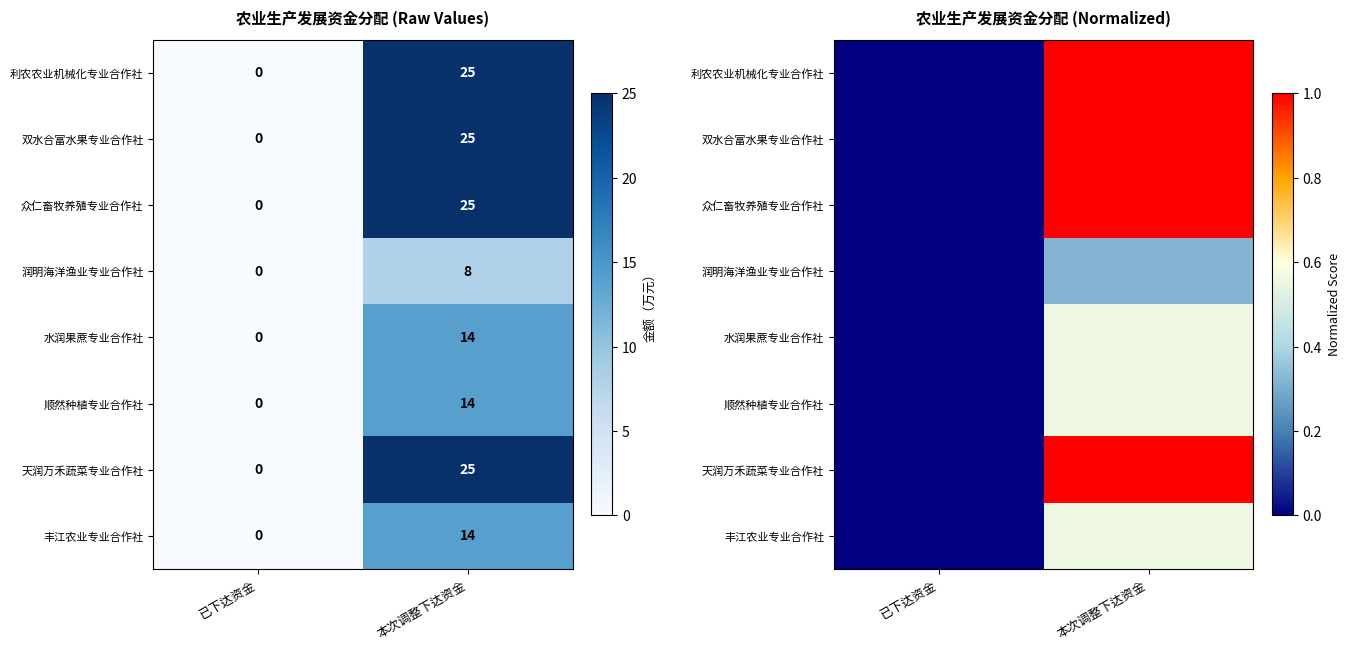

The value of 利农农业机械化专业合作社 at 本次调整下达资金 is 1.0. True or false?

True